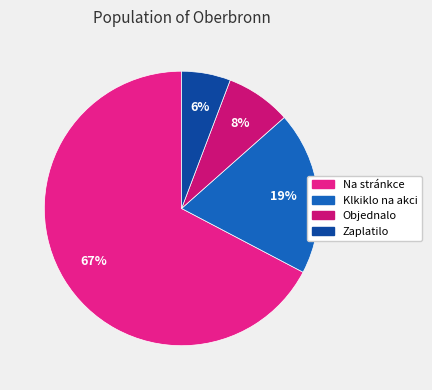

Is there any slice that represents more than half of the pie?

Yes